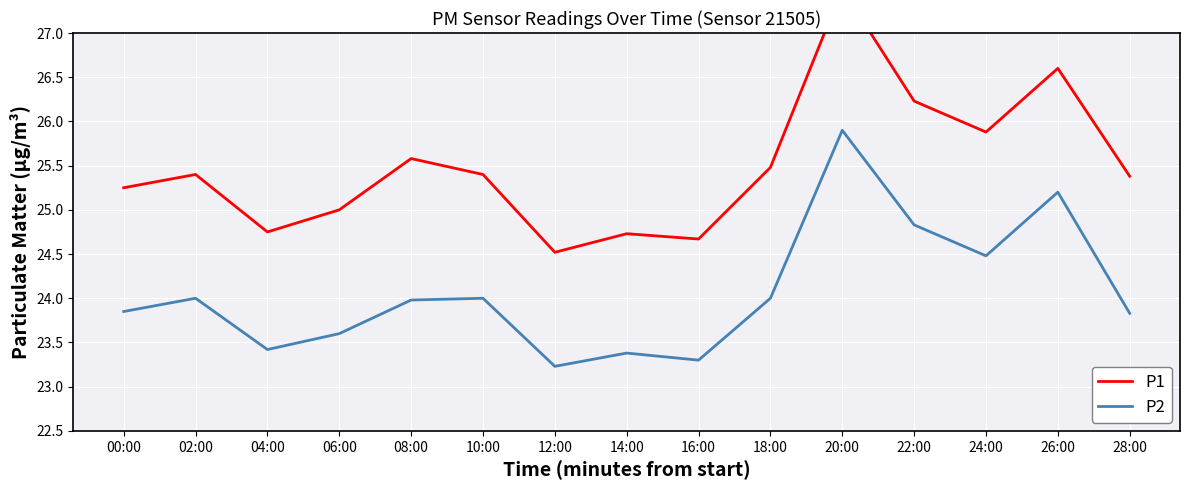

What is the spread (max minus min) of values at 14:00?

1.4